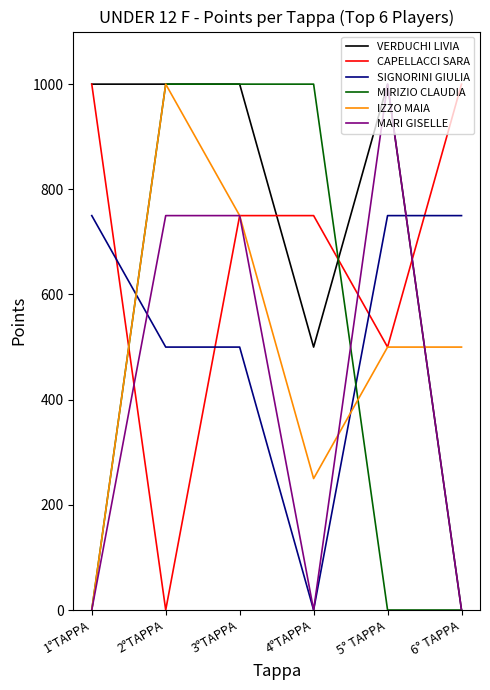

At which category does IZZO MAIA reach its first local valley?

4°TAPPA